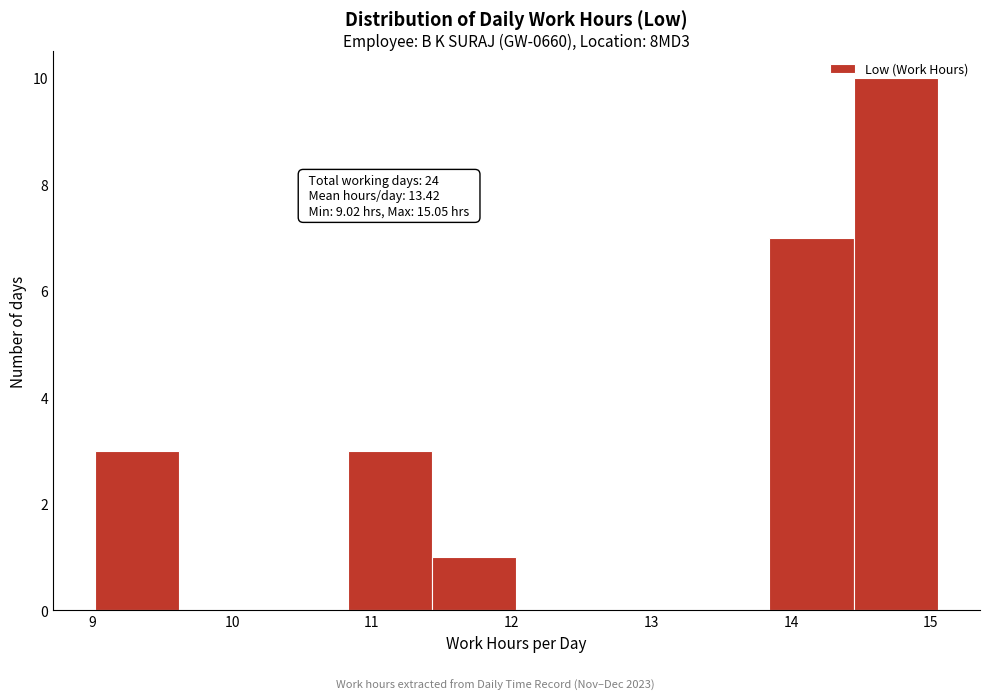

Over which range of the x-axis is the bar tallest?

14.4 to 15.1